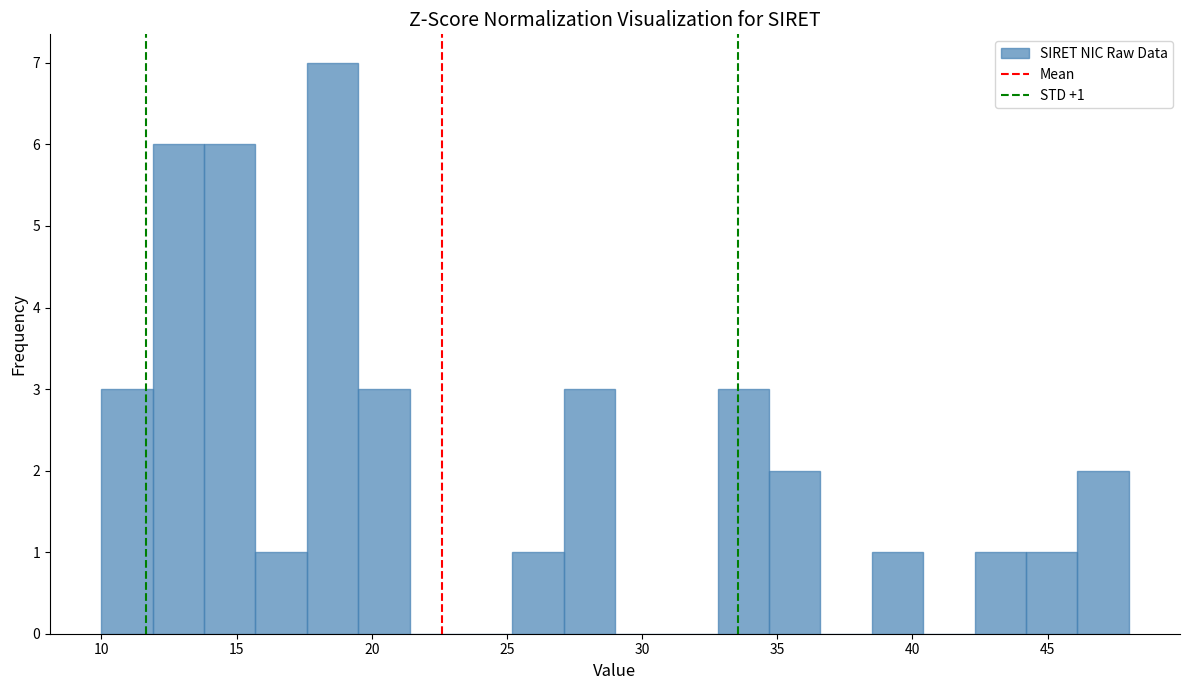

Around what value on the x-axis is the tallest bar? Give the approximate position of its centre, as read against the axis.

18.5